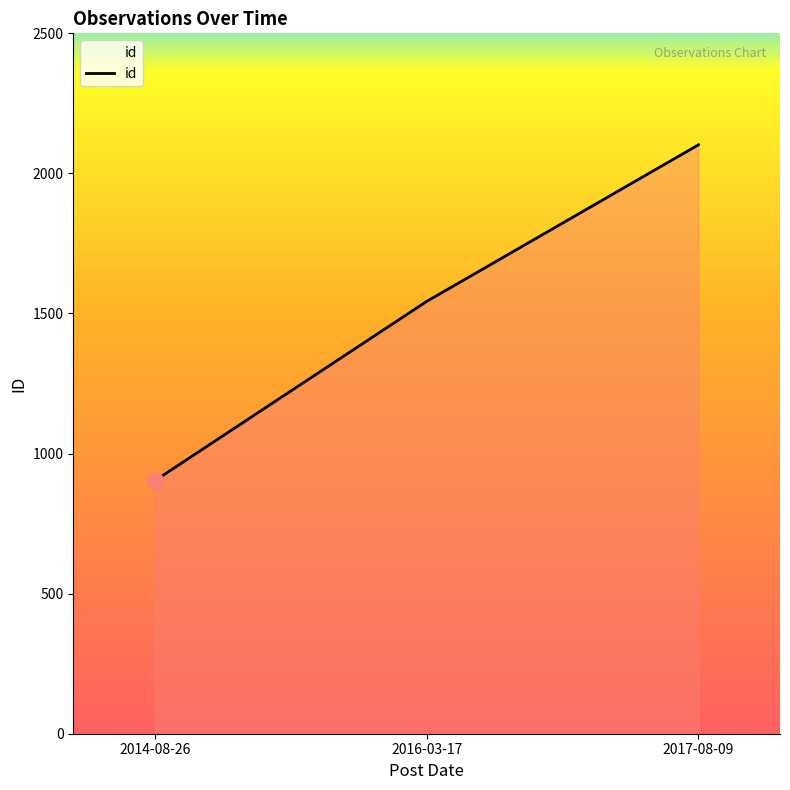

How many categories are shown in the chart?

3